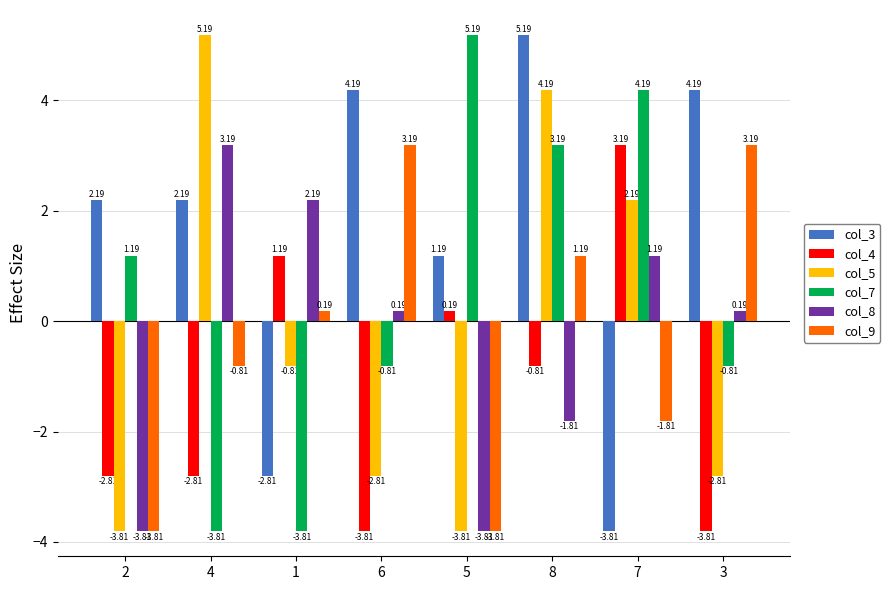

What is the difference between the second highest and second lowest values in the col_3 series?

7.0